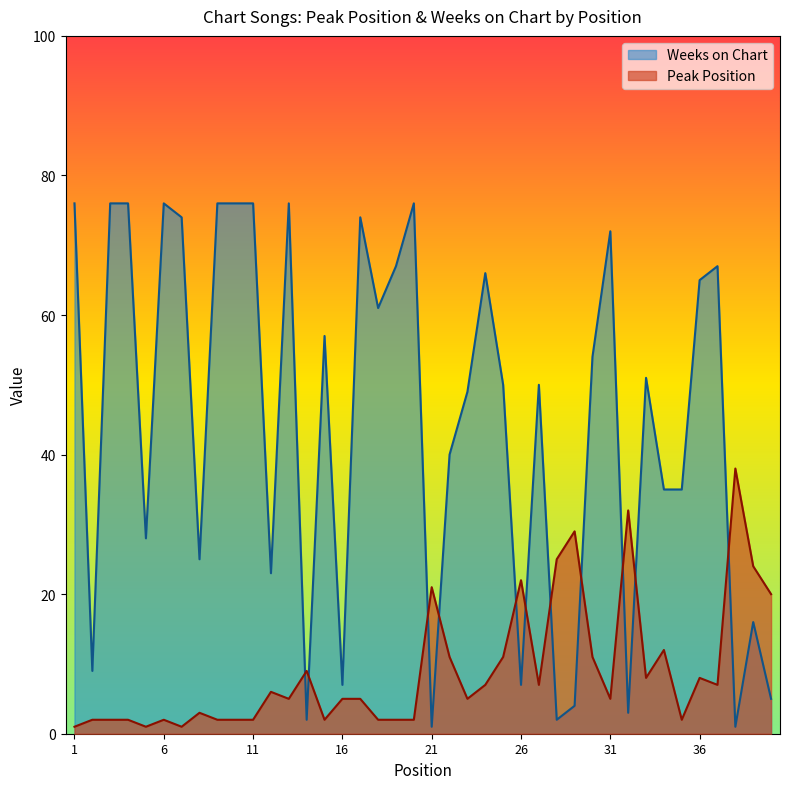

Which has a higher value, 6 or 23?

23